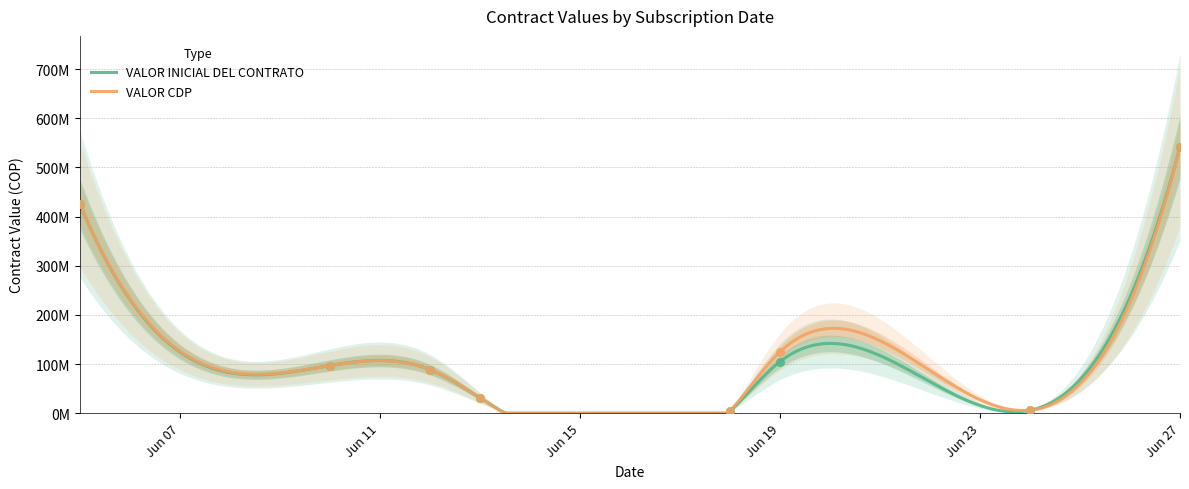

Is the value of VALOR INICIAL DEL CONTRATO at 2025-06-27 greater than the value of VALOR CDP at 2025-06-18?

Yes